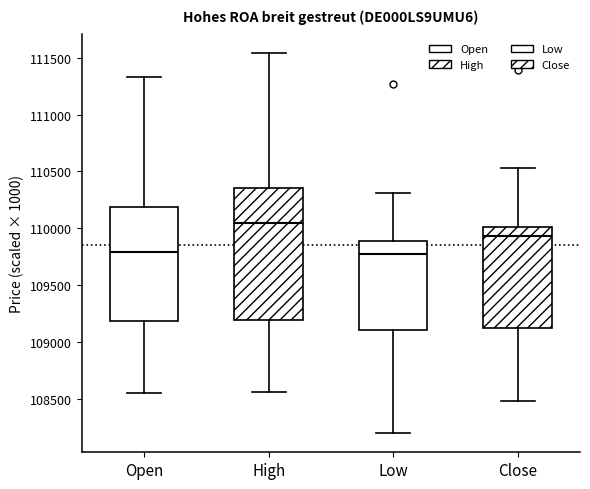

Which box is the tallest, from its lower edge to its upper edge?

High